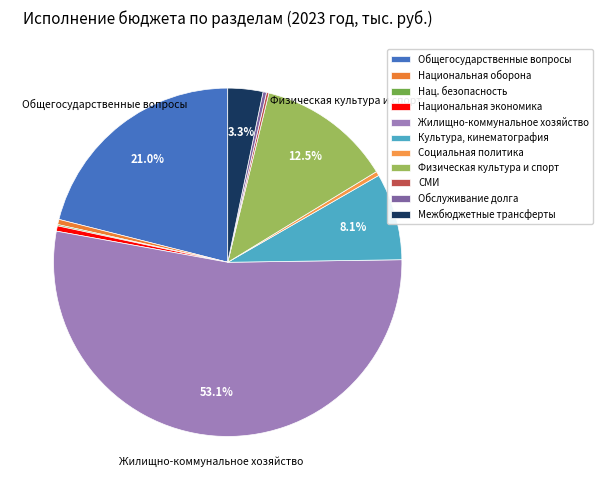

Which category has the biggest portion of the pie?

Жилищно-коммунальное хозяйство